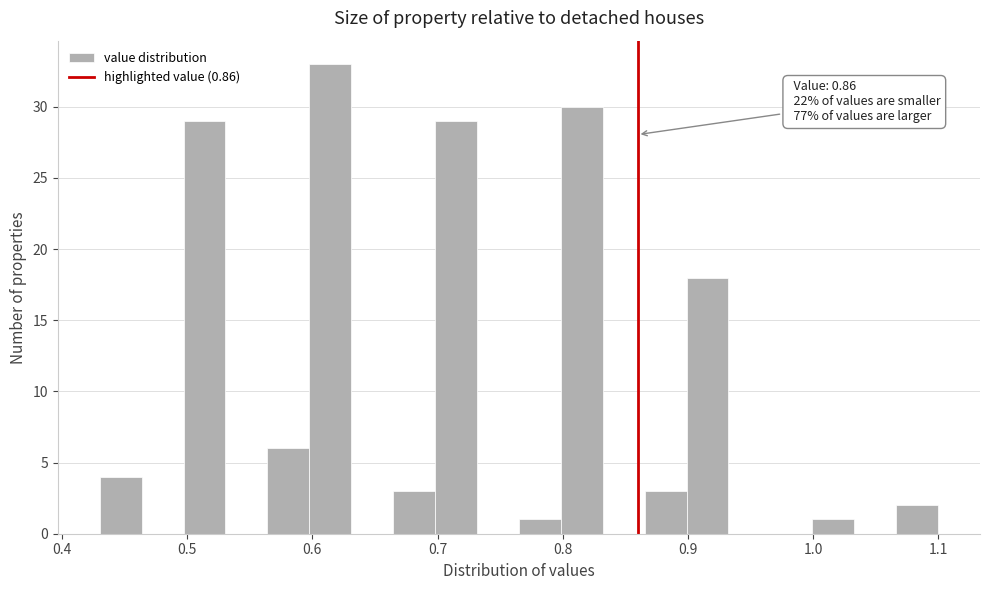

Read against the x-axis, roughly where is the centre of the tallest bar?

0.61